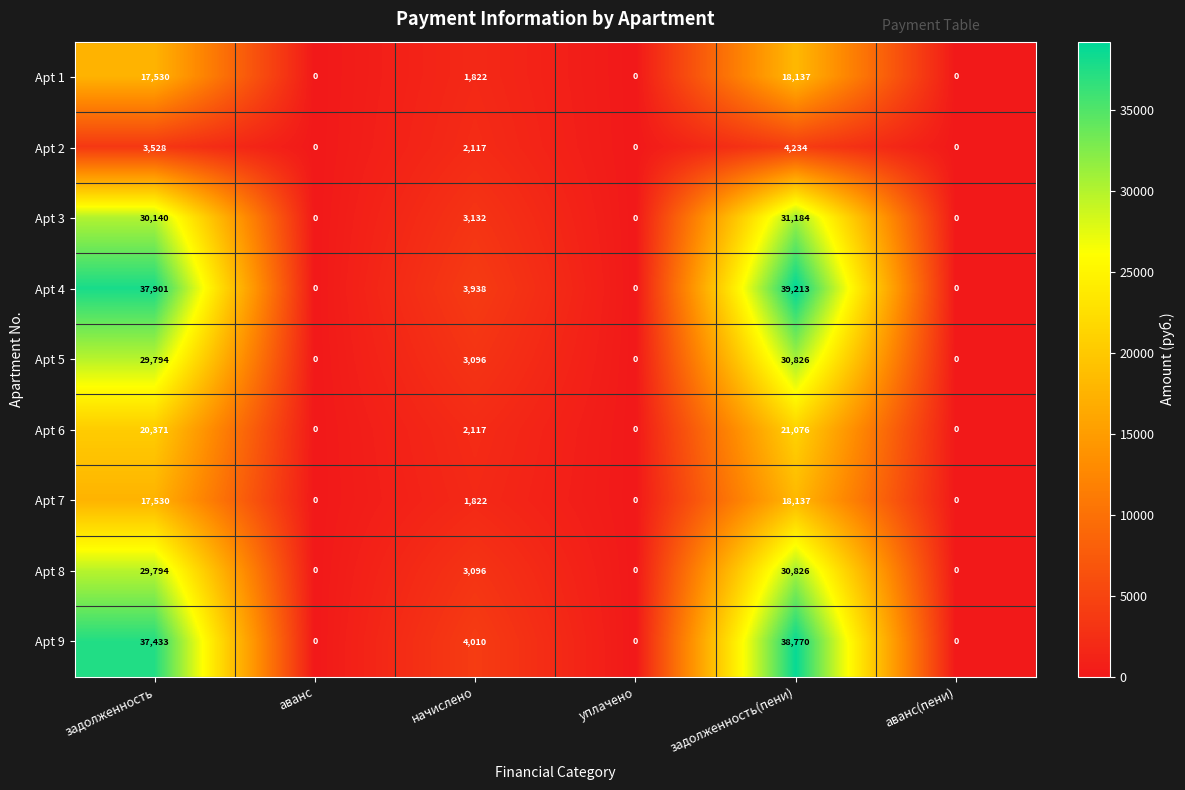

Is the value of Apt 6 at задолженность greater than the value of Apt 8 at аванс?

Yes